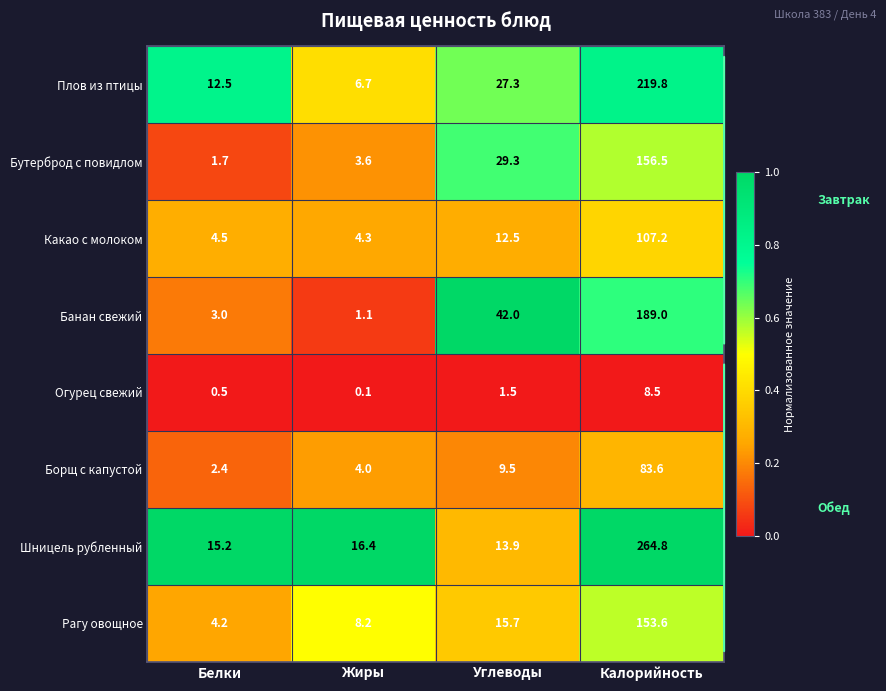

Where is Бутерброд с повидлом nearest to the value 79?

Углеводы